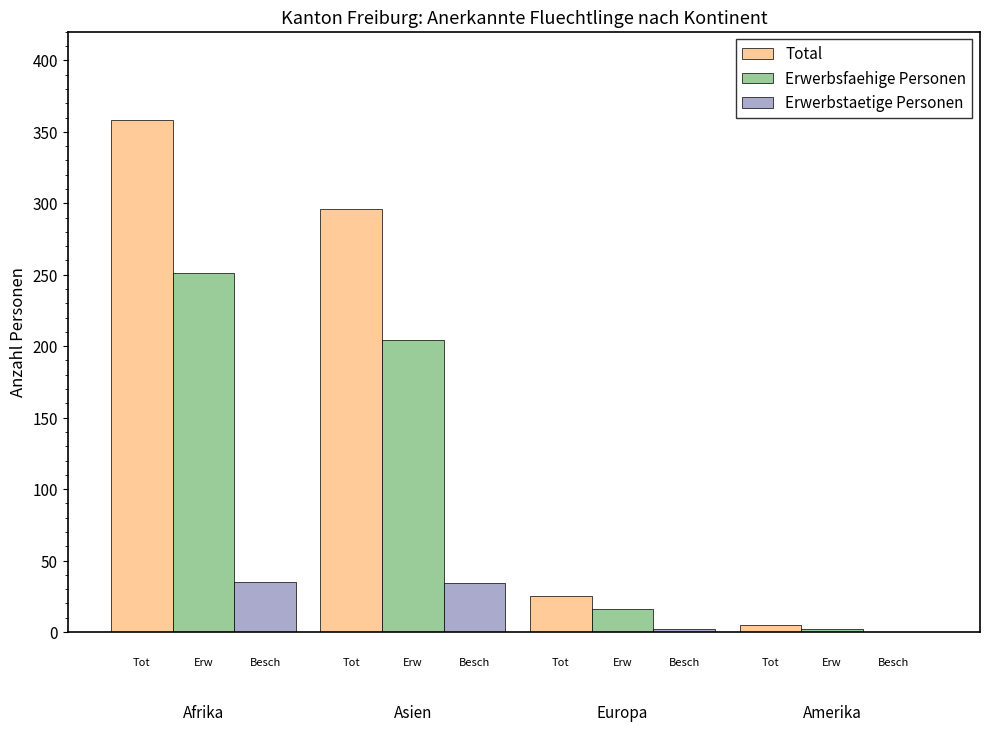

What is the maximum value for Erwerbsfaehige Personen?

251